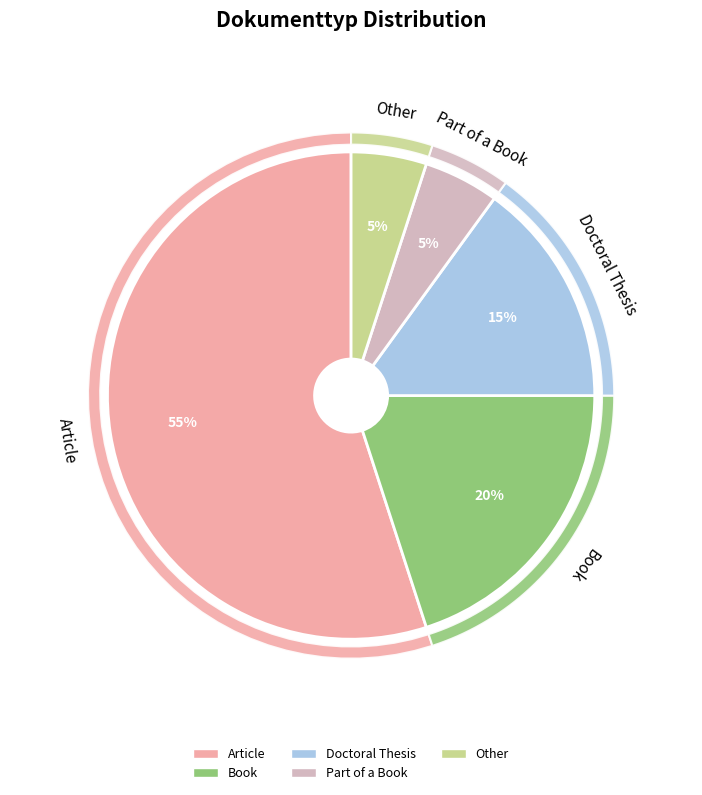

Combined, do Other and Article account for over 50%?

Yes